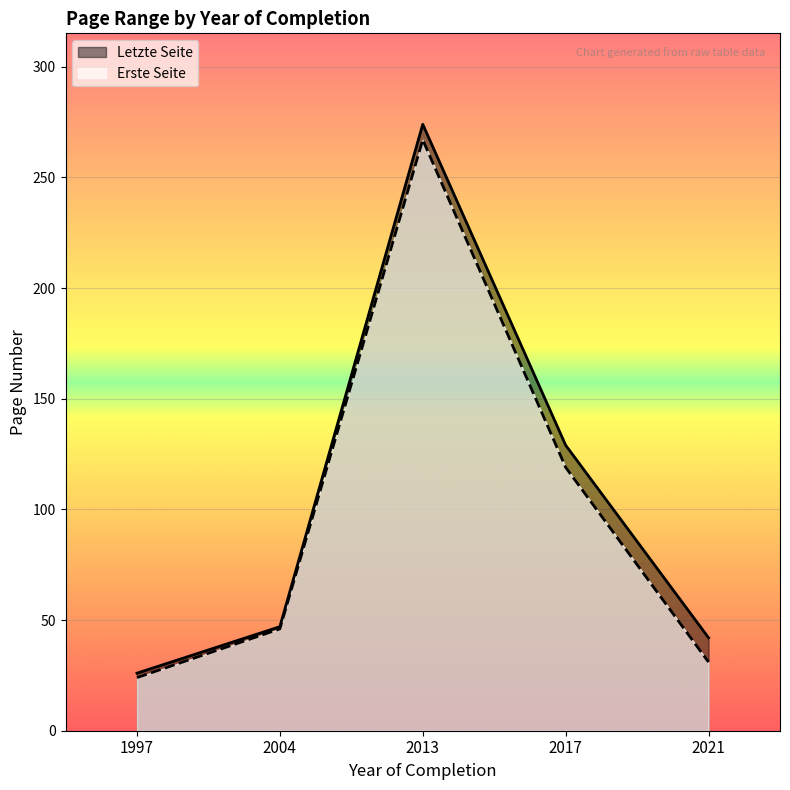

What is the average value of the Letzte Seite series?

104